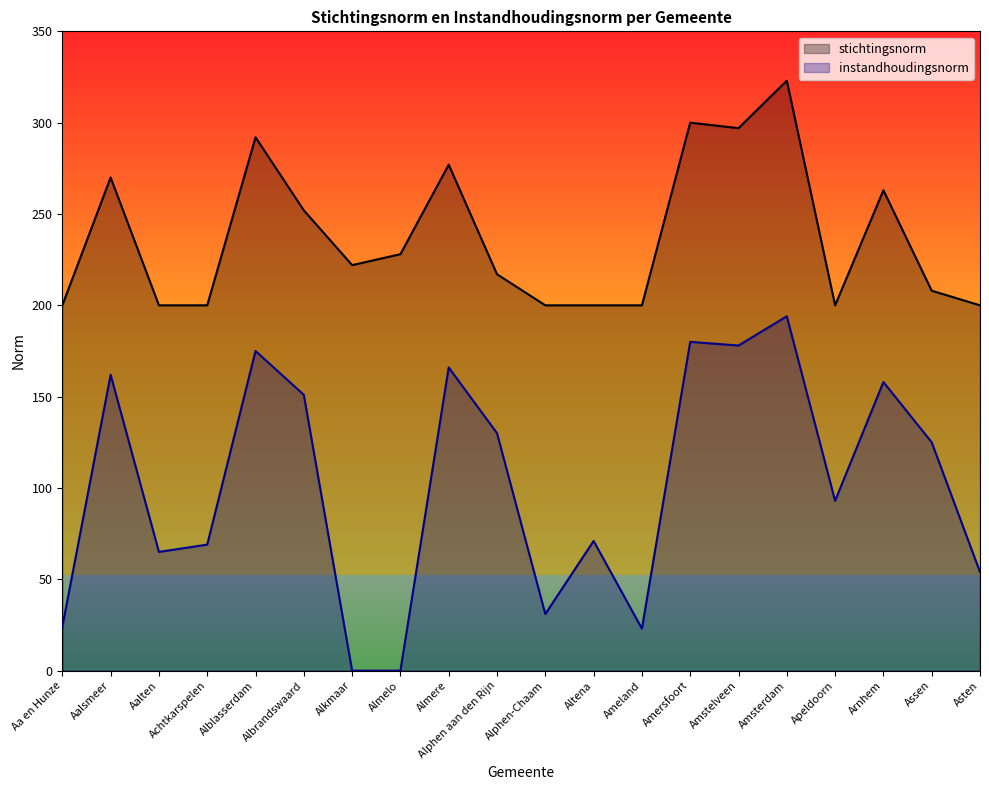

How many lines are shown in the chart?

2